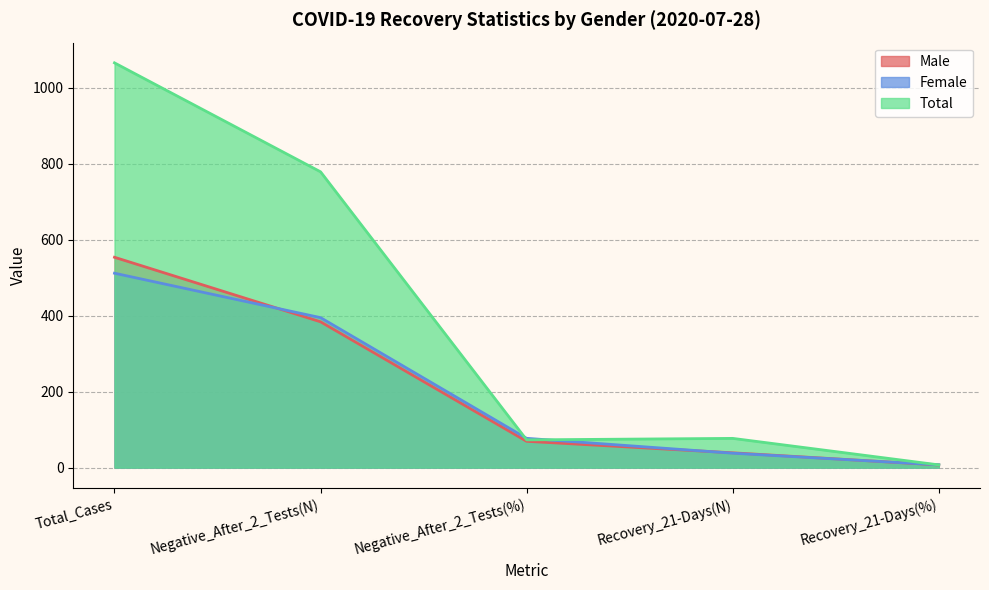

Reading left to right, what are all the values shown in this chart?

Male: Total_Cases=554.0	Negative_After_2_Tests(N)=384.0	Negative_After_2_Tests(%)=69.3	Recovery_21-Days(N)=39.0	Recovery_21-Days(%)=7.0
Female: Total_Cases=512.0	Negative_After_2_Tests(N)=395.0	Negative_After_2_Tests(%)=77.2	Recovery_21-Days(N)=38.0	Recovery_21-Days(%)=7.4
Total: Total_Cases=1066.0	Negative_After_2_Tests(N)=779.0	Negative_After_2_Tests(%)=73.1	Recovery_21-Days(N)=77.0	Recovery_21-Days(%)=7.2